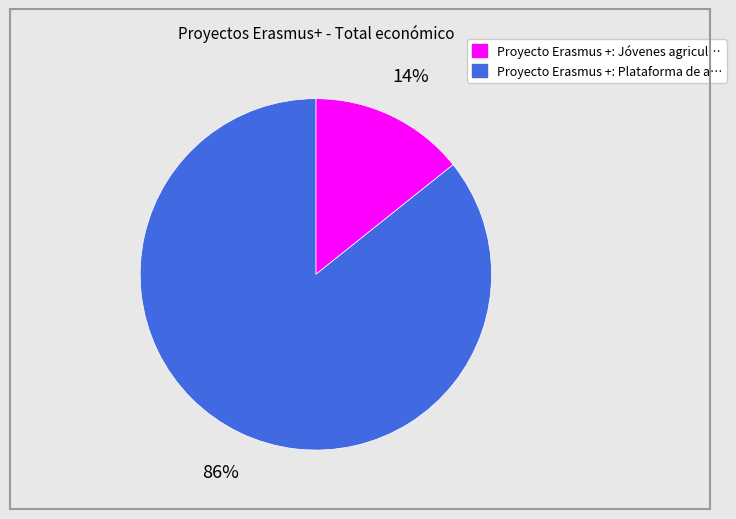

Is there any slice that represents more than half of the pie?

Yes